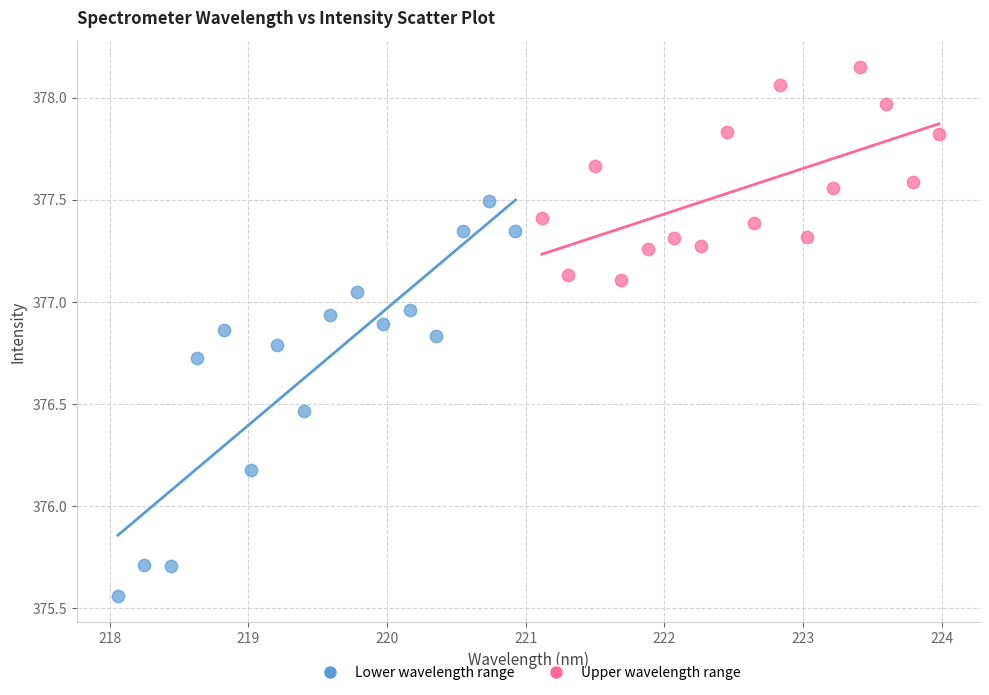

Which series contains the lowest Y value?

Lower wavelength range